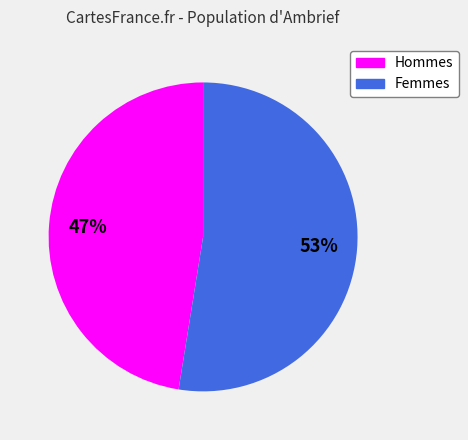

What is the ratio of the value at Femmes to the value at Hommes?

1.1